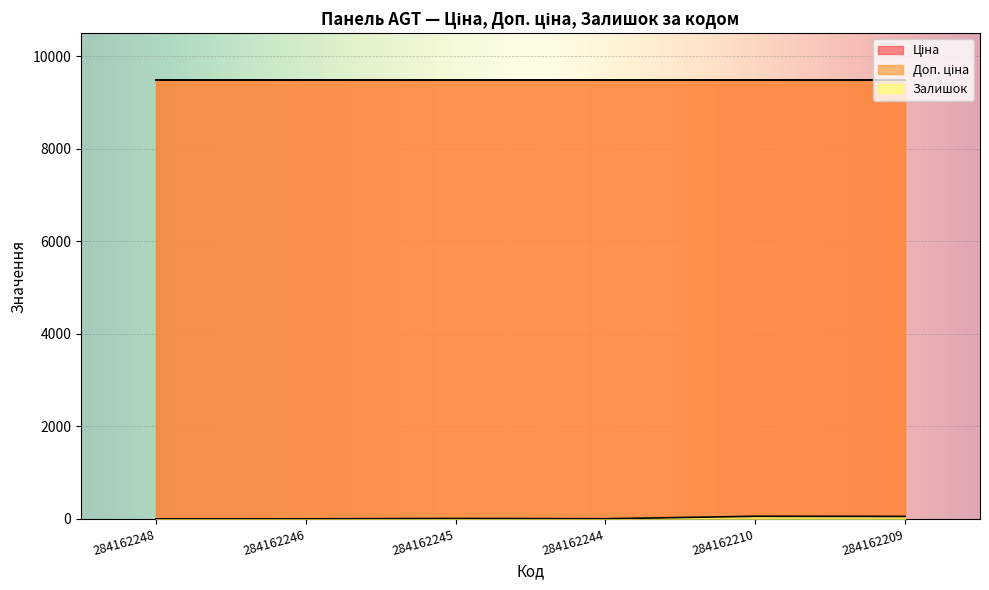

At which category does Залишок reach its first local peak?

284162245